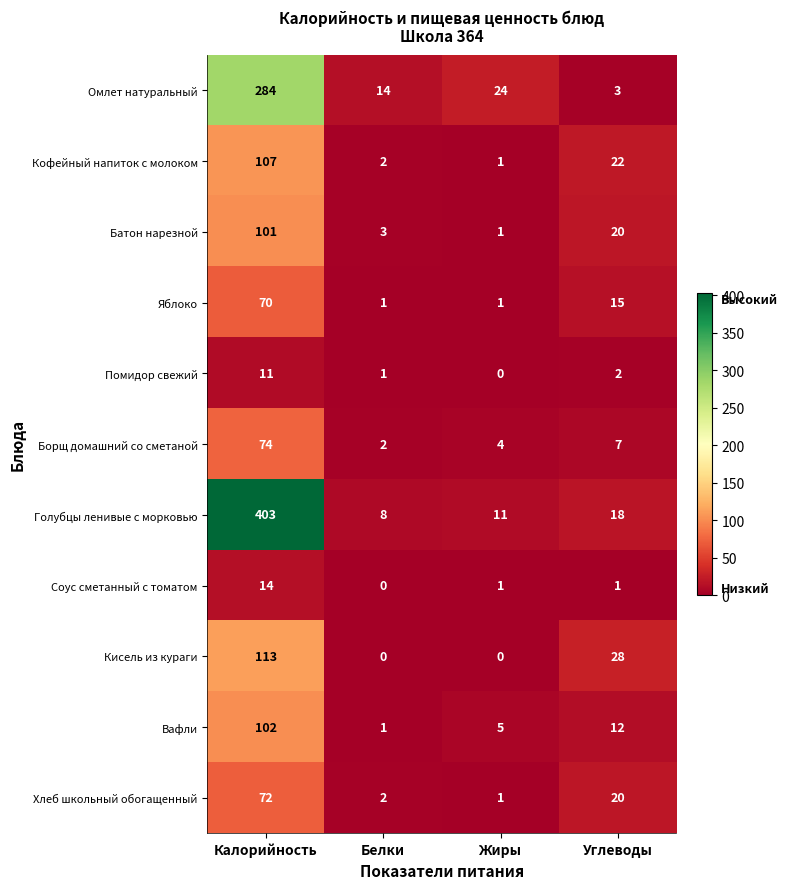

How many distinct data groups are displayed?

11